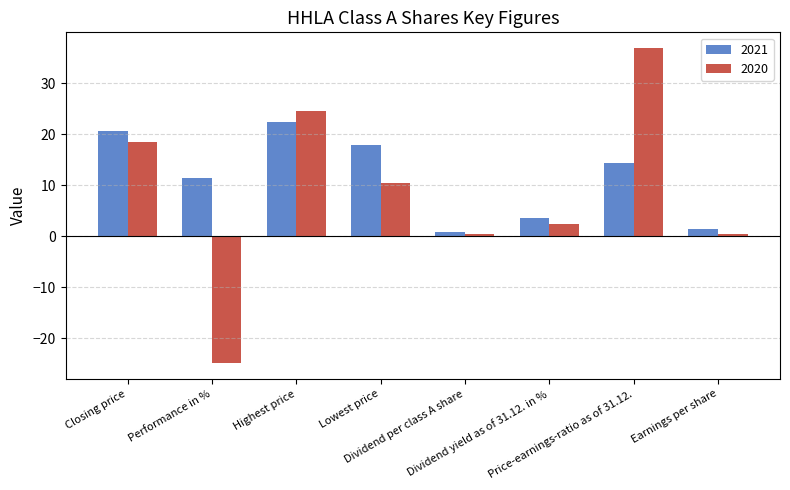

Which series has the largest total across all categories?

2021